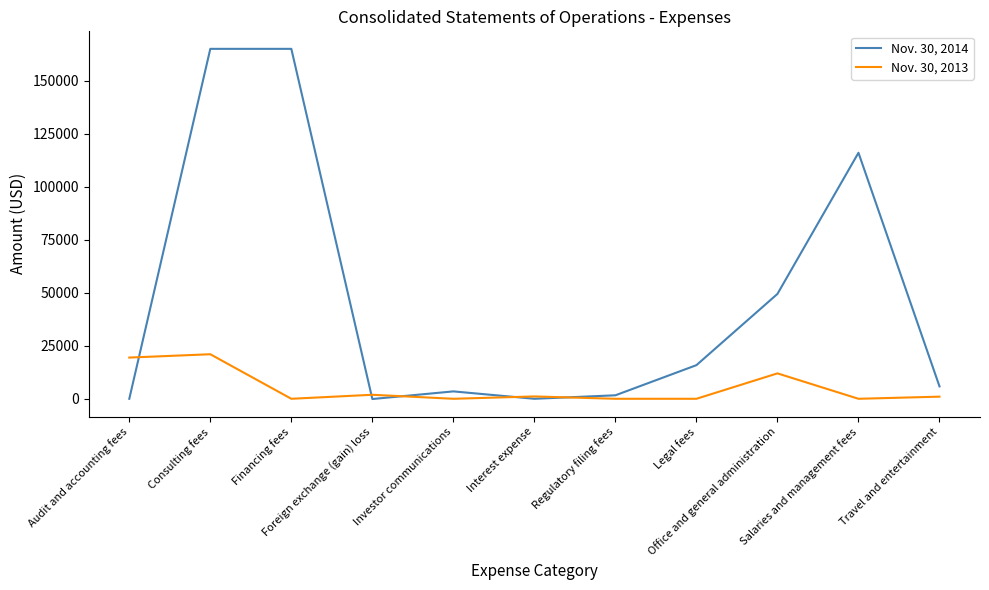

Which series has the largest total across all categories?

Nov. 30, 2014